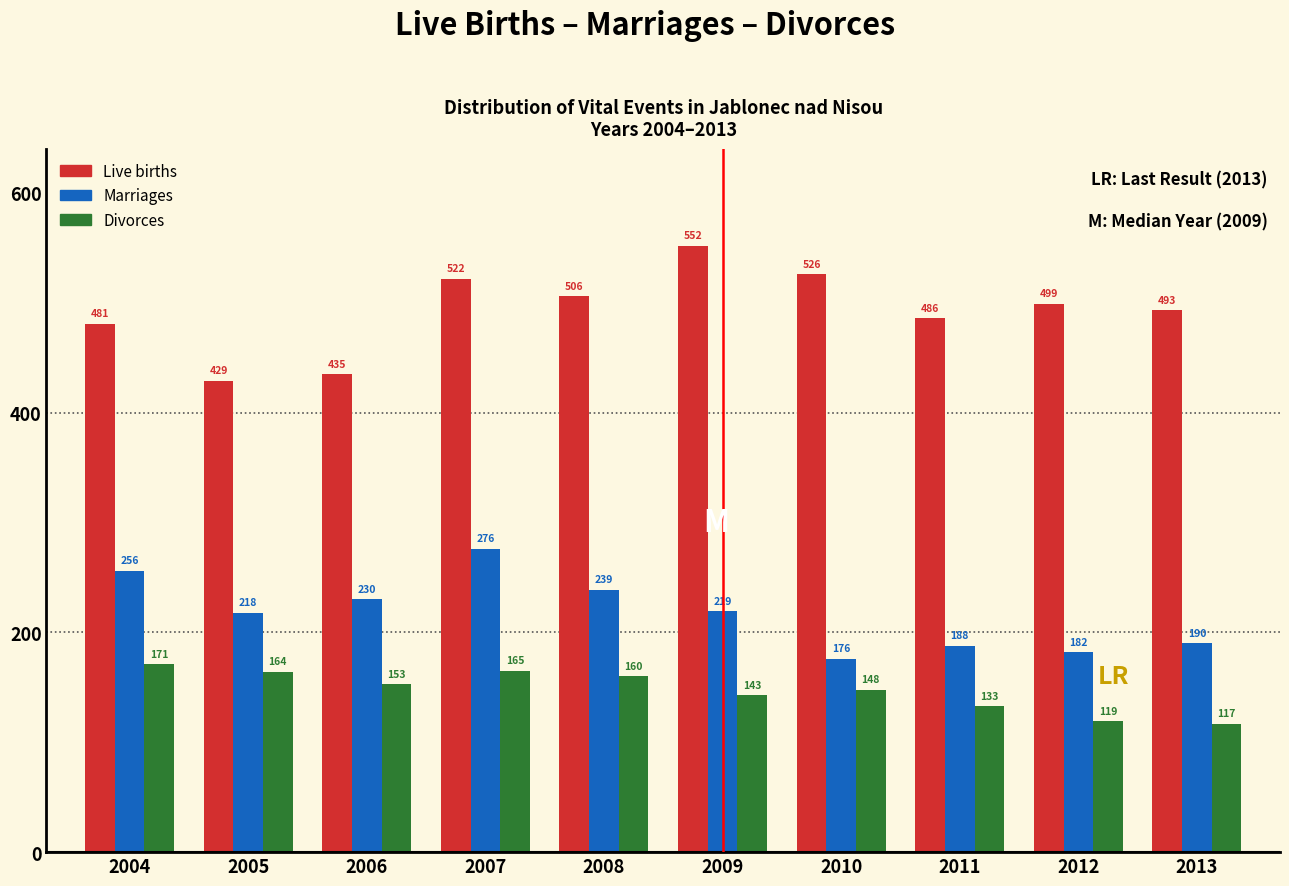

Reading left to right, list all the values displayed in this chart.

Live births: 2004=481	2005=429	2006=435	2007=522	2008=506	2009=552	2010=526	2011=486	2012=499	2013=493
Marriages: 2004=256	2005=218	2006=230	2007=276	2008=239	2009=219	2010=176	2011=188	2012=182	2013=190
Divorces: 2004=171	2005=164	2006=153	2007=165	2008=160	2009=143	2010=148	2011=133	2012=119	2013=117